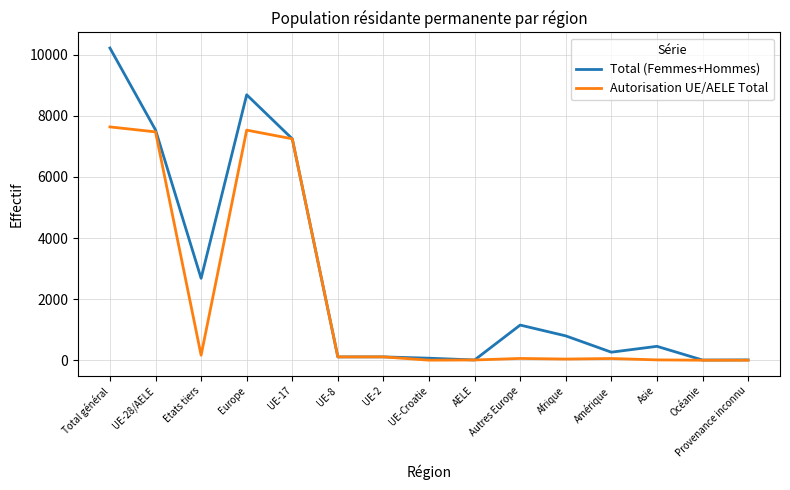

True or false: Autorisation UE/AELE Total has more than 1 interior local peaks.

True